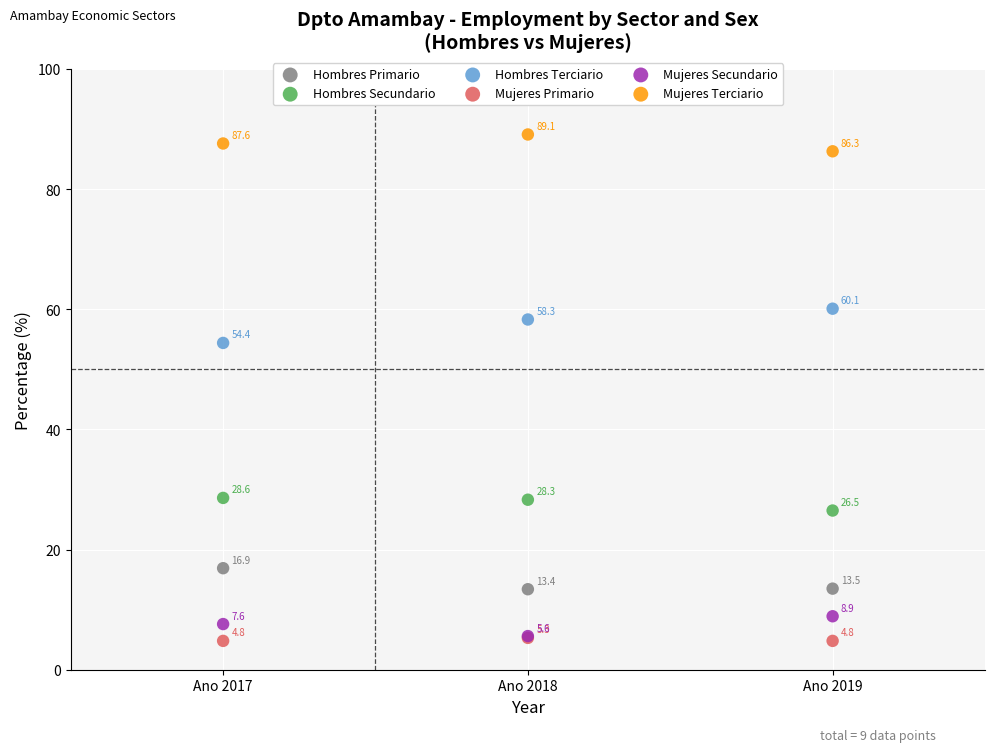

In the Mujeres Secundario series, what Y value is closest to 7?

7.6